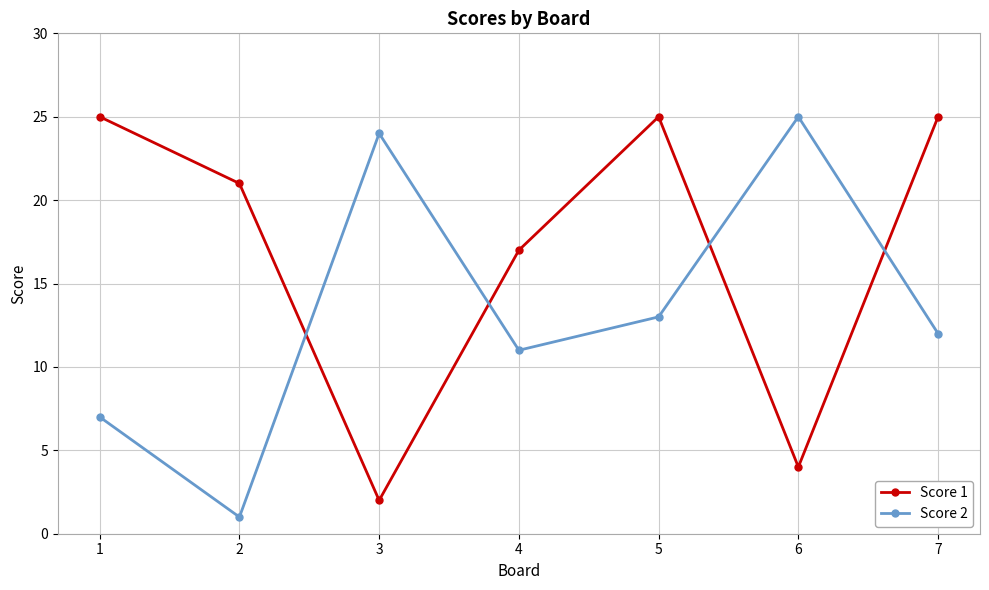

True or false: Score 1 has more than 2 interior local peaks.

False